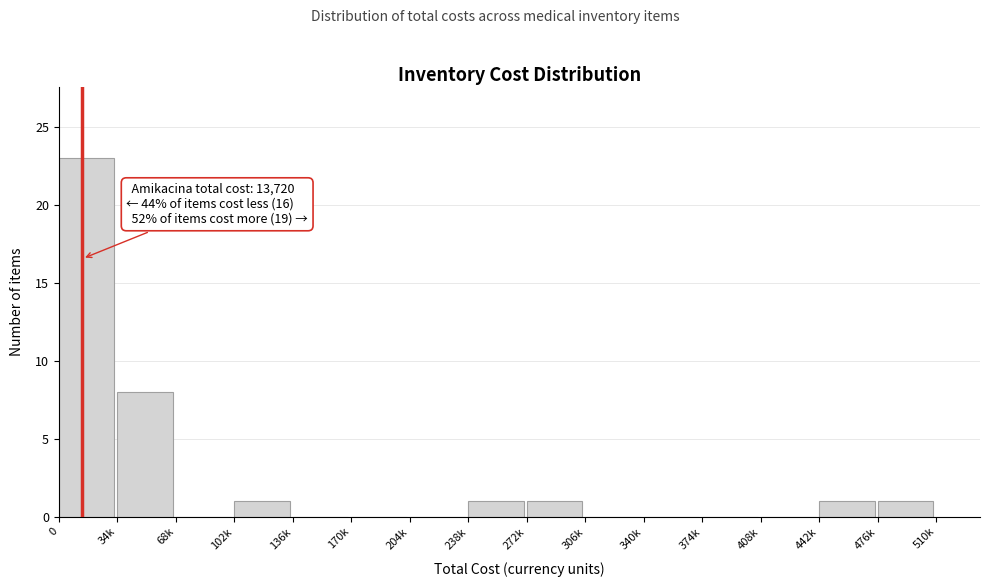

Reading left to right, what are all the values shown in this chart?

0=23	34k=8	68k=0	102k=1	136k=0	170k=0	204k=0	238k=1	272k=1	306k=0	340k=0	374k=0	408k=0	442k=1	476k=1